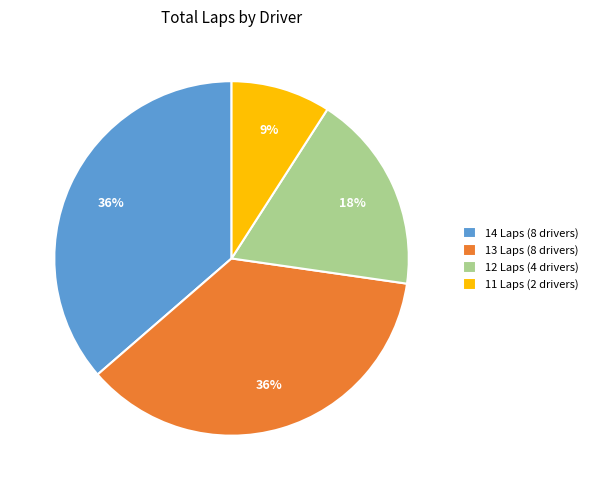

The 11 Laps (2 drivers) slice represents 9% of the pie. True or false?

True